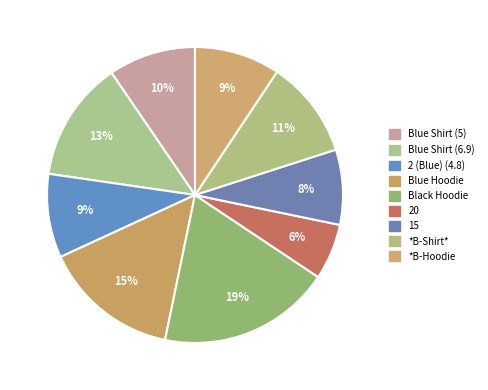

What is the smallest slice in the pie chart?

20